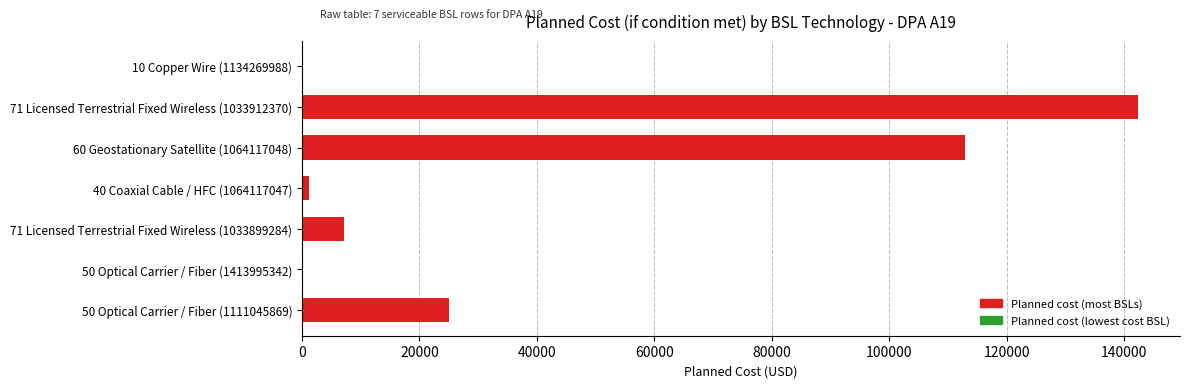

Are the bars horizontal?

Yes